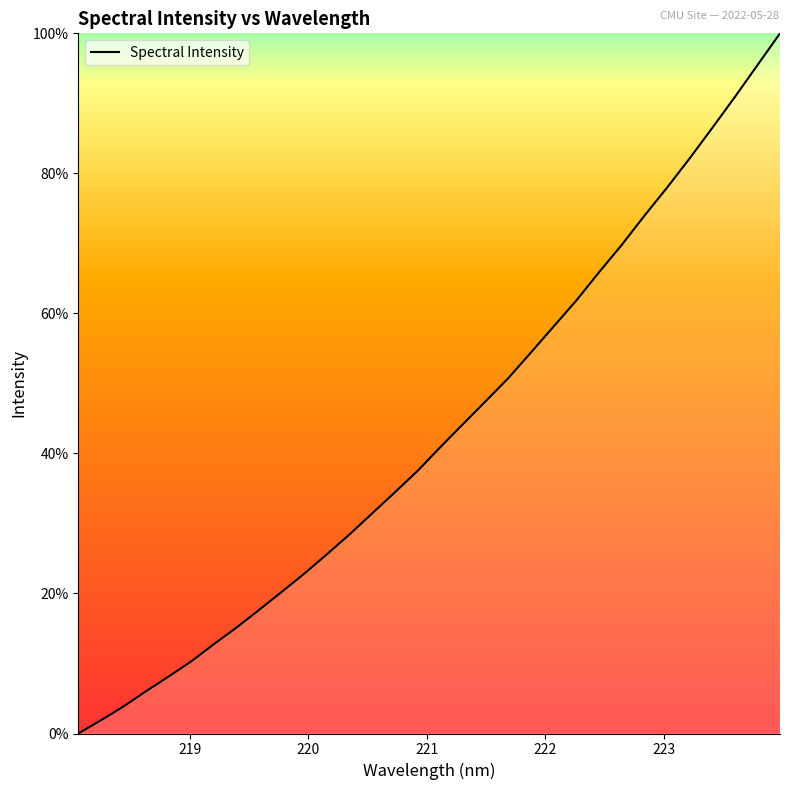

Is this an area chart (filled region under the line)?

Yes